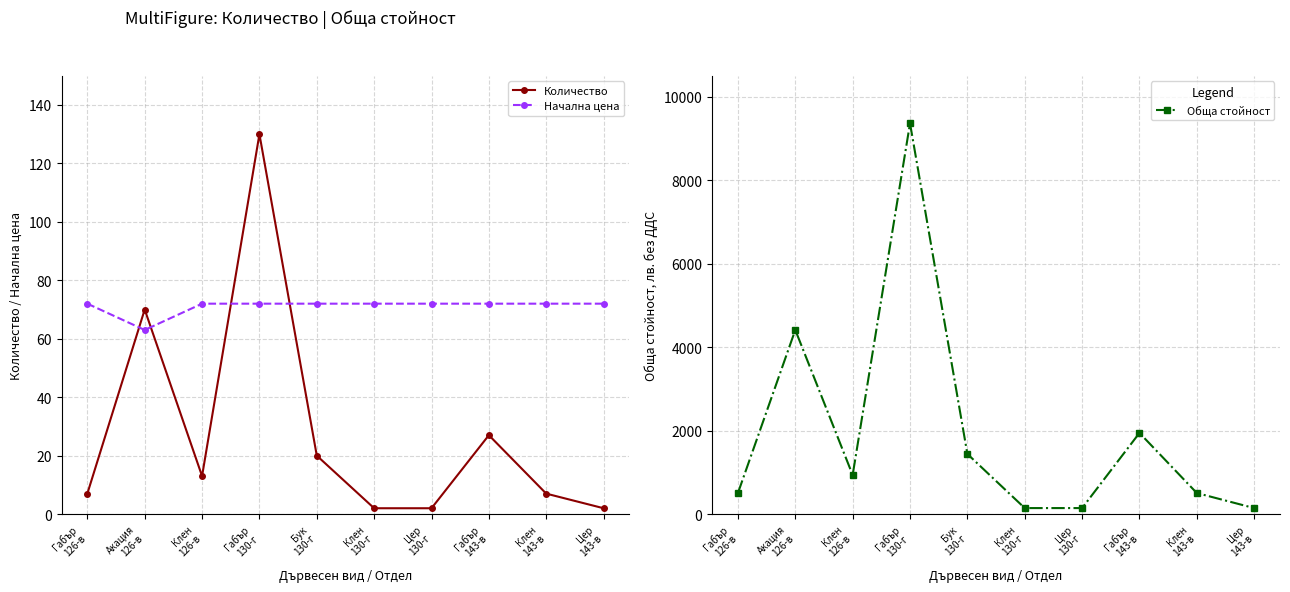

At which label does Начална цена reach its minimum?

Акация
126-в